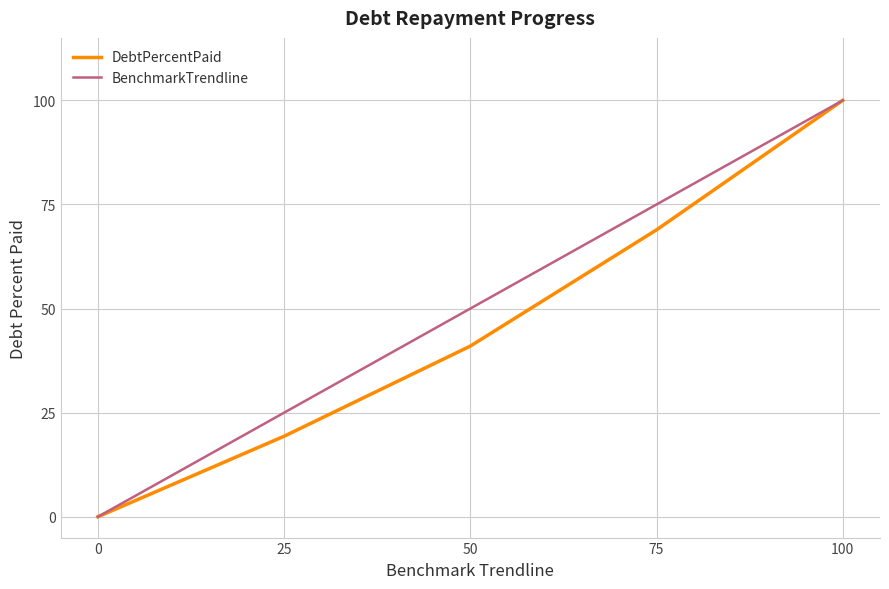

Which series has the largest total across all categories?

BenchmarkTrendline